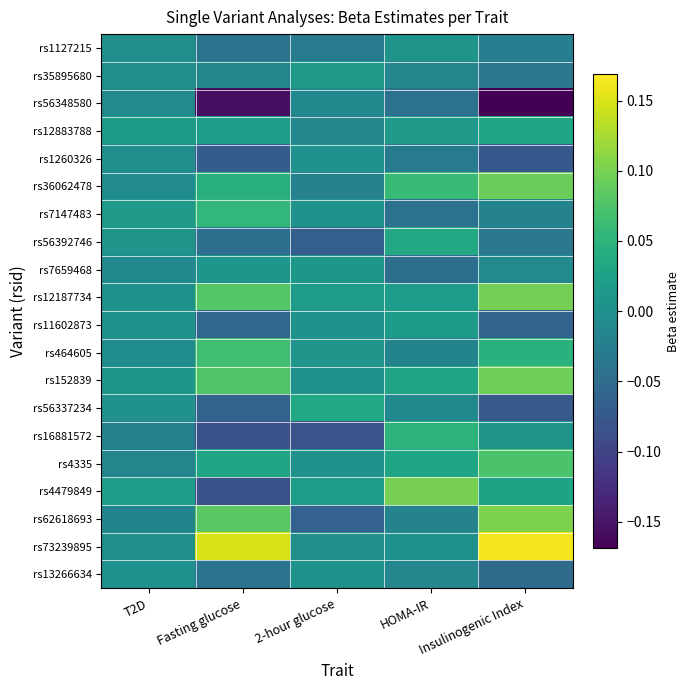

Rank the series by their maximum value, from highest to lowest.

rs73239895, rs62618693, rs4479849, rs12187734, rs152839, rs36062478, rs4335, rs464605, rs7147483, rs16881572, rs56392746, rs56337234, rs12883788, rs11602873, rs35895680, rs7659468, rs1127215, rs13266634, rs1260326, rs56348580